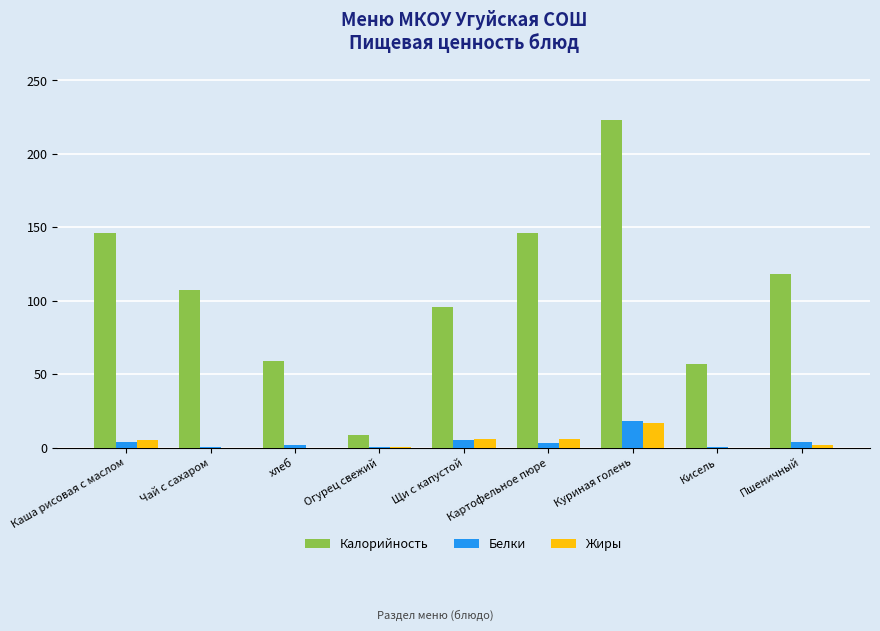

How many data points does each series have?

9